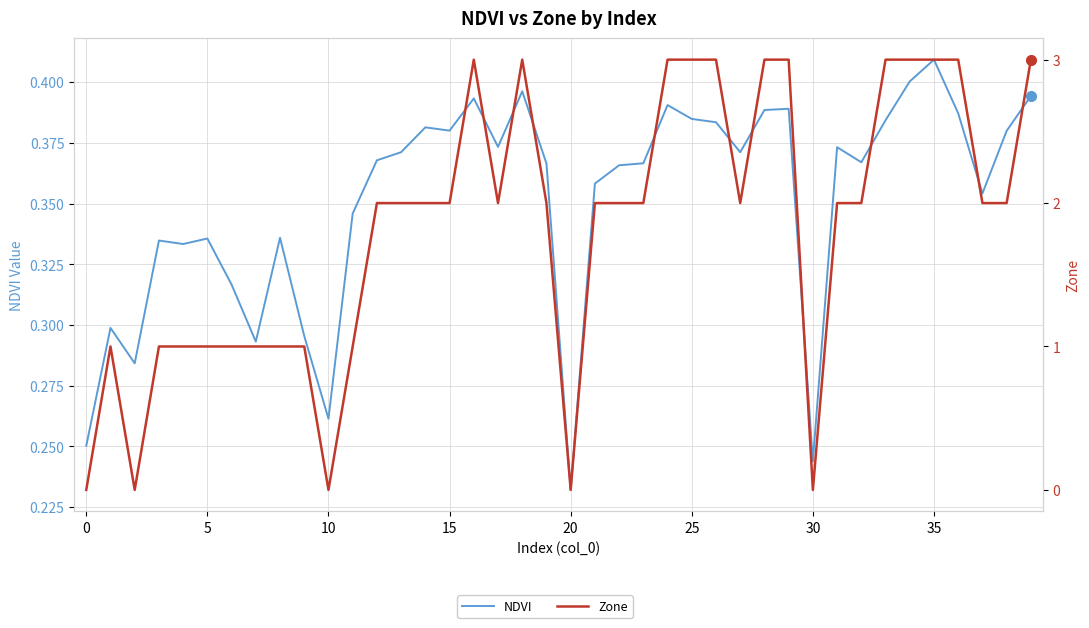

Reading left to right, list all the values displayed in this chart.

NDVI: 0.3	0.3	0.3	0.3	0.3	0.3	0.3	0.3	0.3	0.3	0.3	0.3	0.4	0.4	0.4	0.4	0.4	0.4	0.4	0.4	0.2	0.4	0.4	0.4	0.4	0.4	0.4	0.4	0.4	0.4	0.2	0.4	0.4	0.4	0.4	0.4	0.4	0.4	0.4	0.4
Zone: 0.0	1.0	0.0	1.0	1.0	1.0	1.0	1.0	1.0	1.0	0.0	1.0	2.0	2.0	2.0	2.0	3.0	2.0	3.0	2.0	0.0	2.0	2.0	2.0	3.0	3.0	3.0	2.0	3.0	3.0	0.0	2.0	2.0	3.0	3.0	3.0	3.0	2.0	2.0	3.0